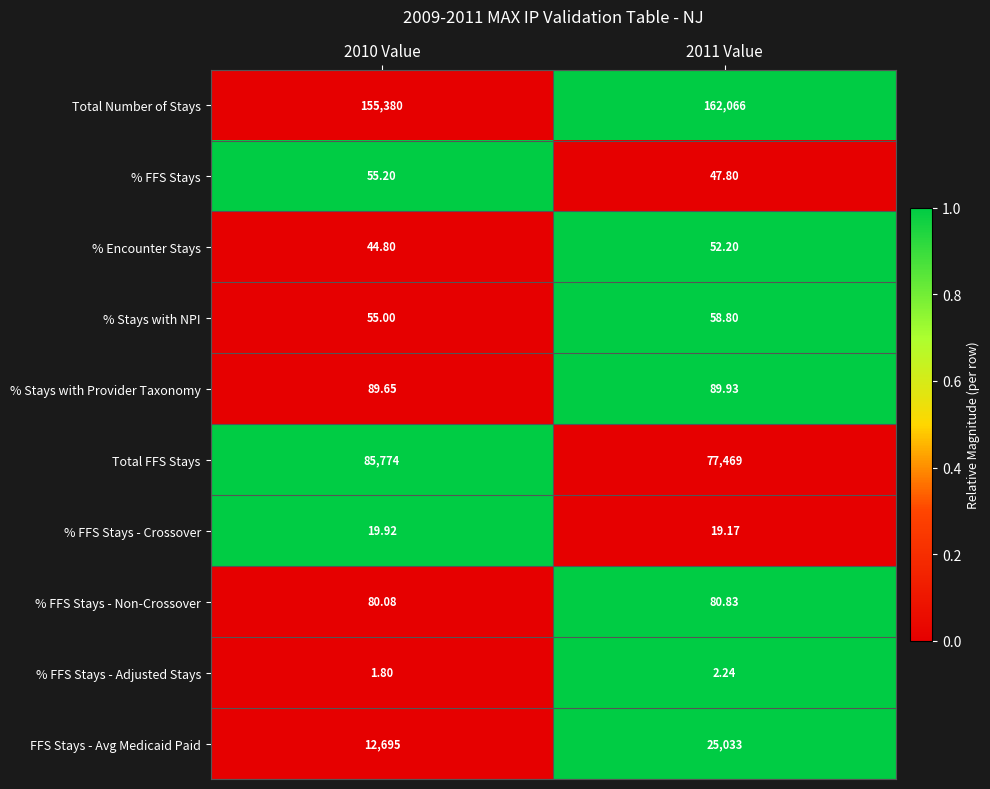

Rank the series at 2010 Value from highest to lowest value.

Total Number of Stays, Total FFS Stays, FFS Stays - Avg Medicaid Paid, % Stays with Provider Taxonomy, % FFS Stays - Non-Crossover, % FFS Stays, % Stays with NPI, % Encounter Stays, % FFS Stays - Crossover, % FFS Stays - Adjusted Stays